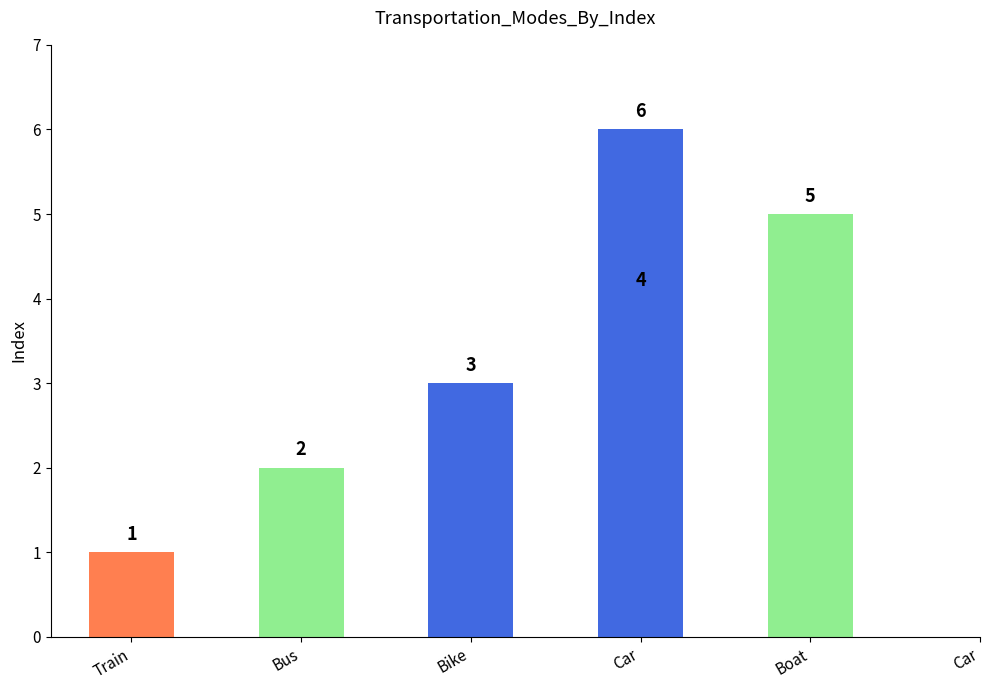

Which has a higher value, Car or Bus?

Car